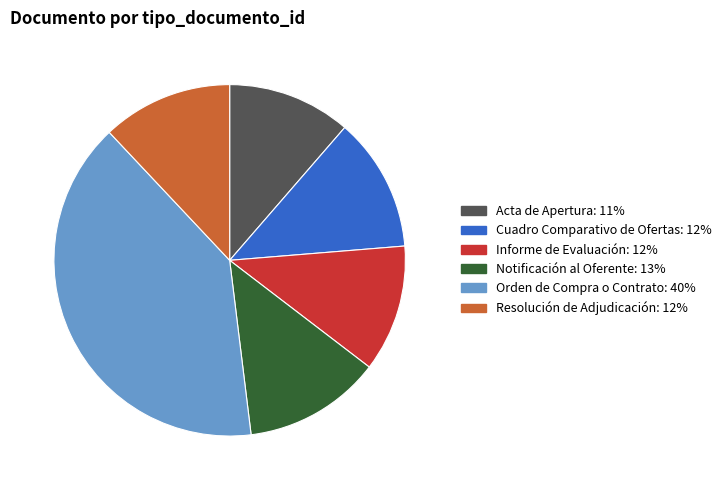

Is it true that Informe de Evaluación is 1% of the pie?

False